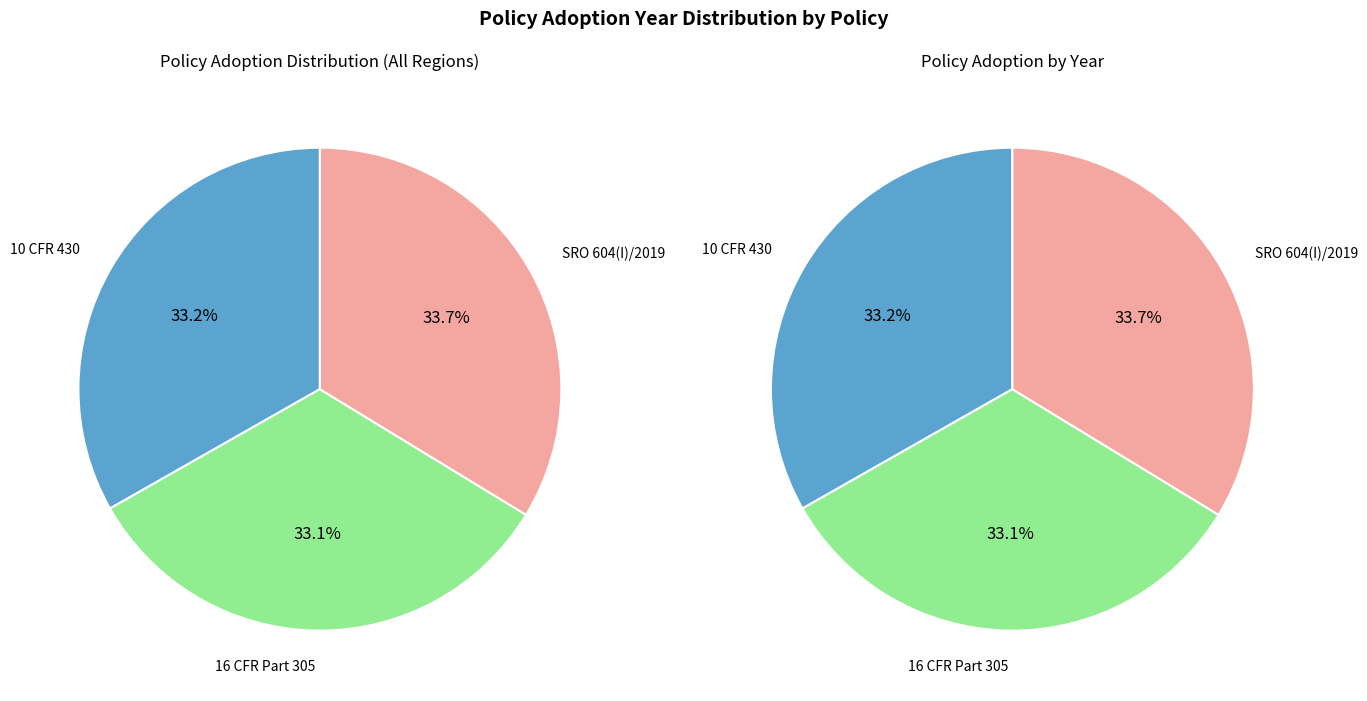

Which has a higher value, 16 CFR Part 305 or 10 CFR 430?

10 CFR 430